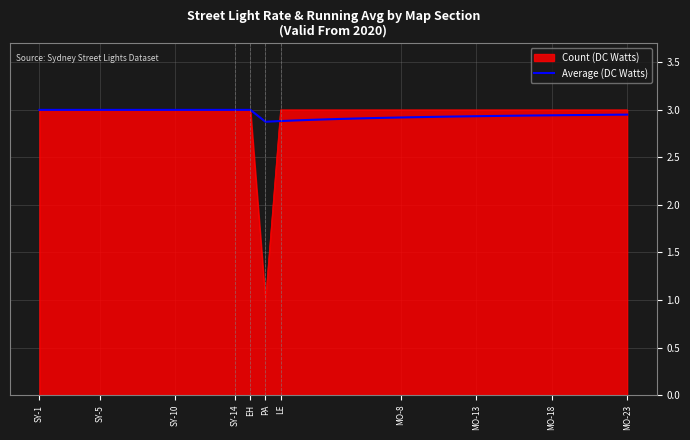

Count the number of categories in the chart.

40